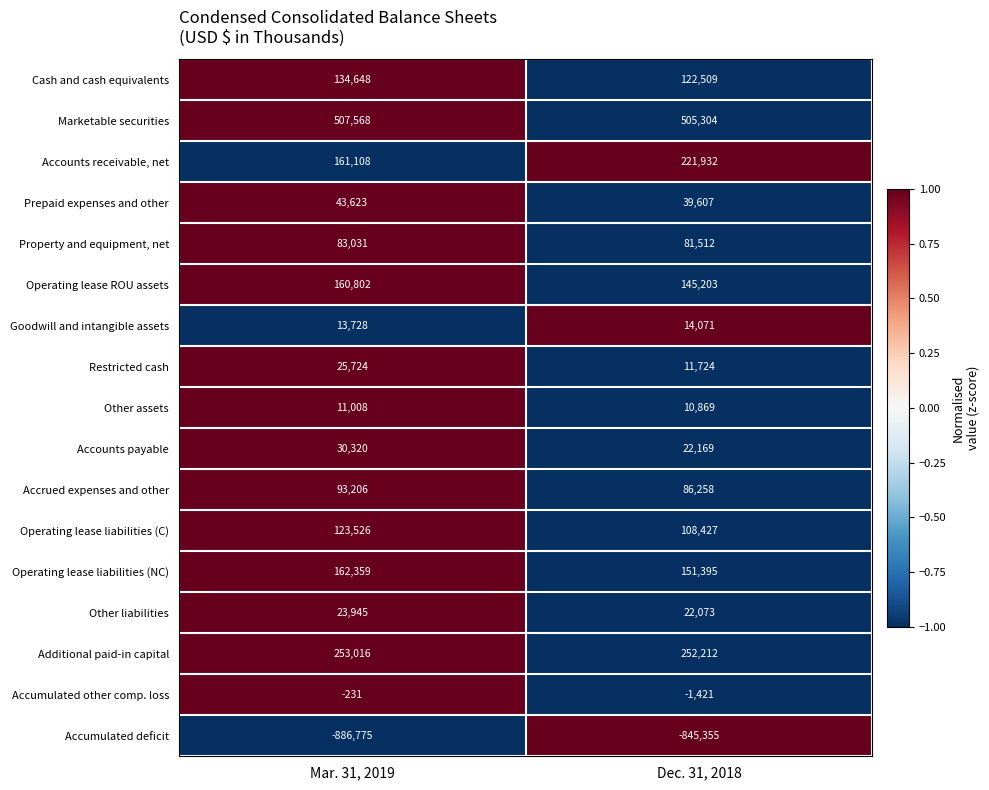

At Dec. 31, 2018, list the series in order from largest to smallest.

Marketable securities, Additional paid-in capital, Accounts receivable, net, Operating lease liabilities (NC), Operating lease ROU assets, Cash and cash equivalents, Operating lease liabilities (C), Accrued expenses and other, Property and equipment, net, Prepaid expenses and other, Accounts payable, Other liabilities, Goodwill and intangible assets, Restricted cash, Other assets, Accumulated other comp. loss, Accumulated deficit